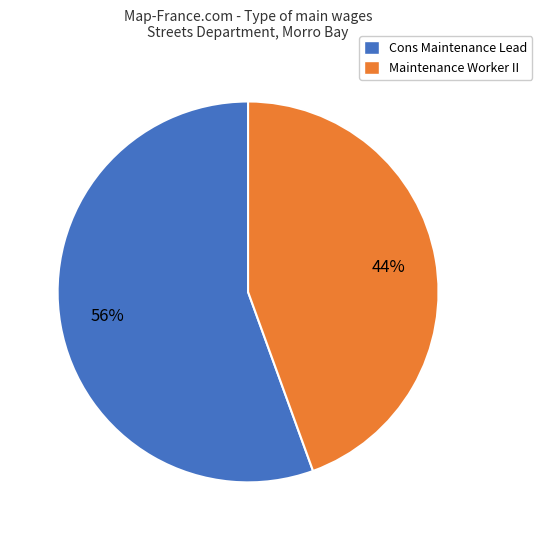

What percentage is the Maintenance Worker II slice, to the nearest percent?

44%